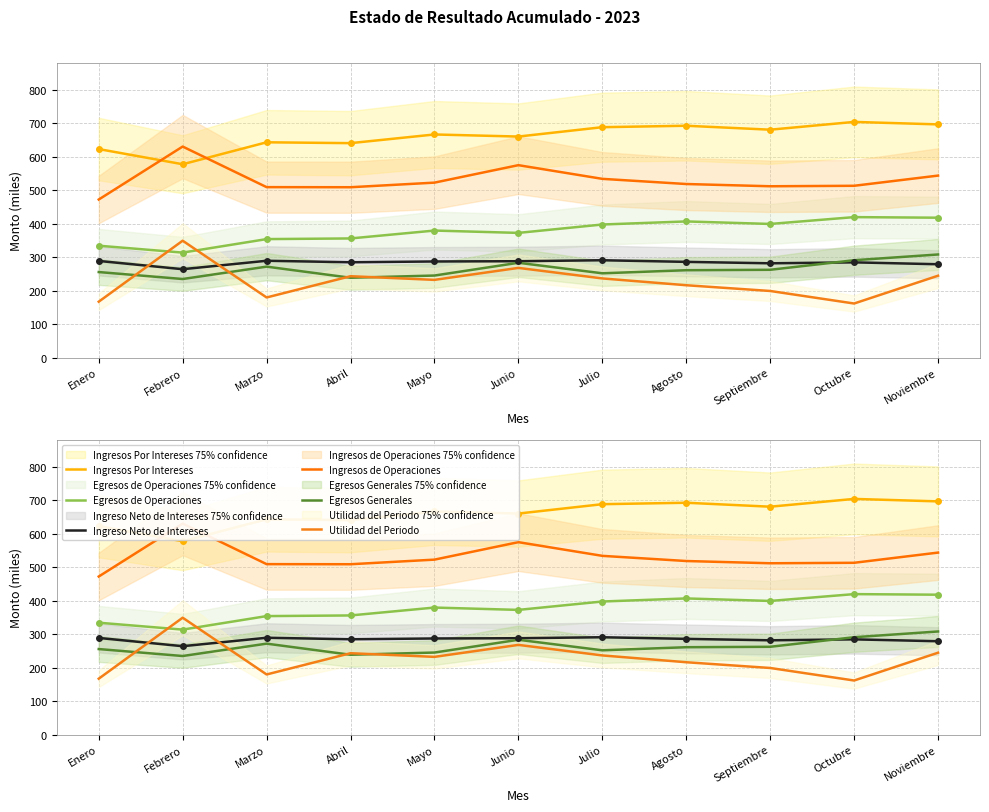

How many values in the Egresos de Operaciones series exceed 379?

6